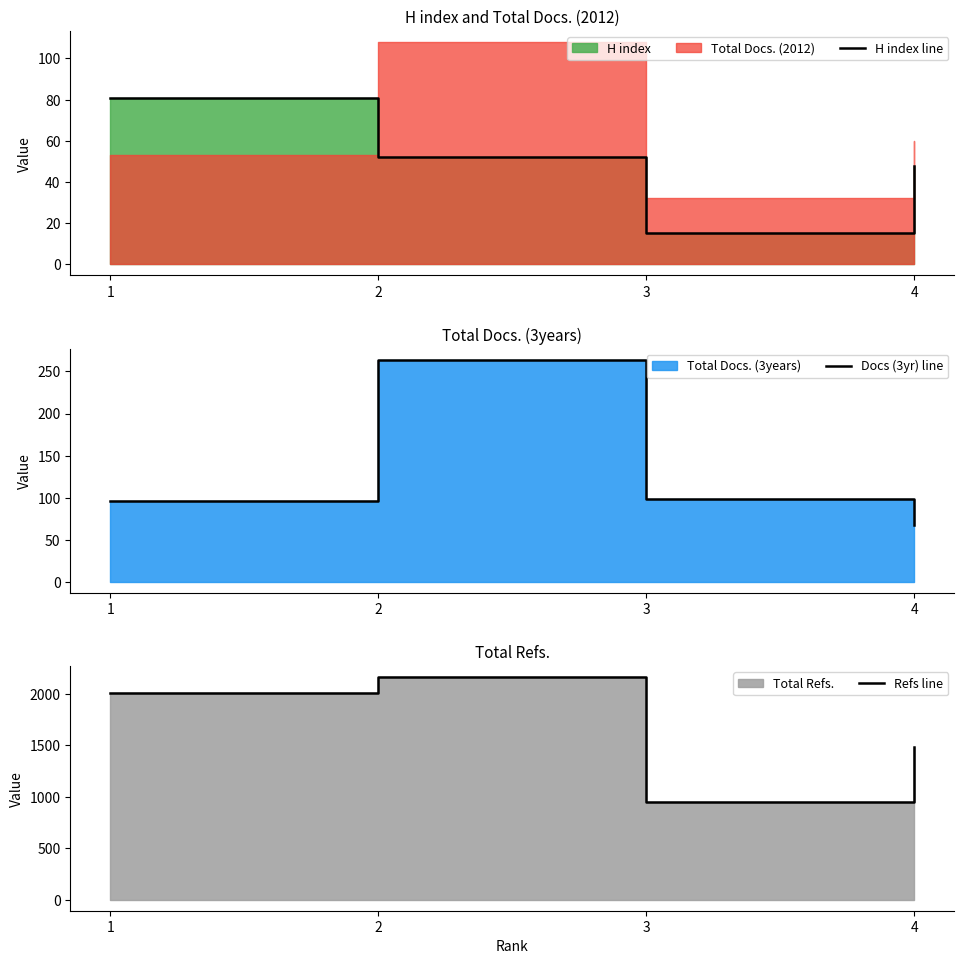

How many interior local valleys does the Refs line series have?

1